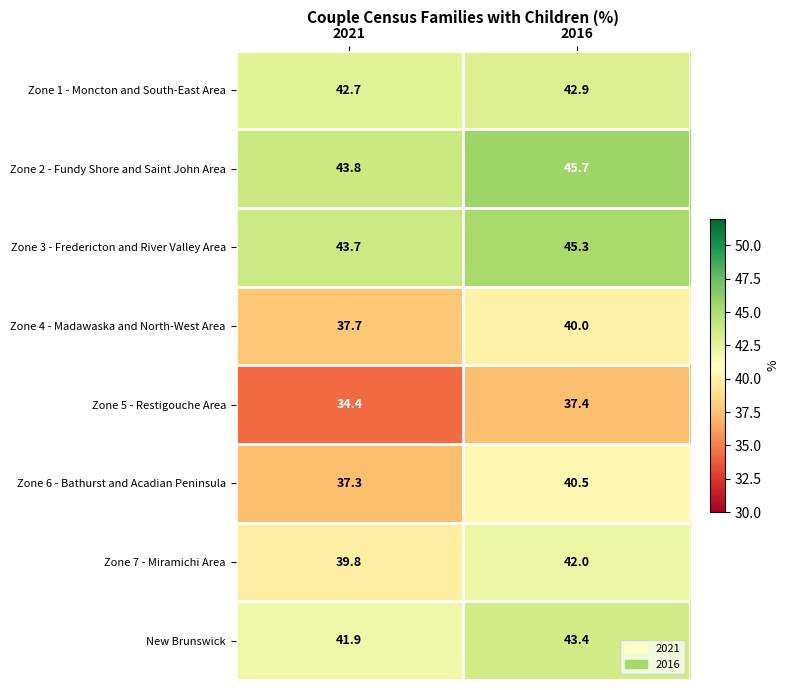

What is the greatest value displayed?

45.7